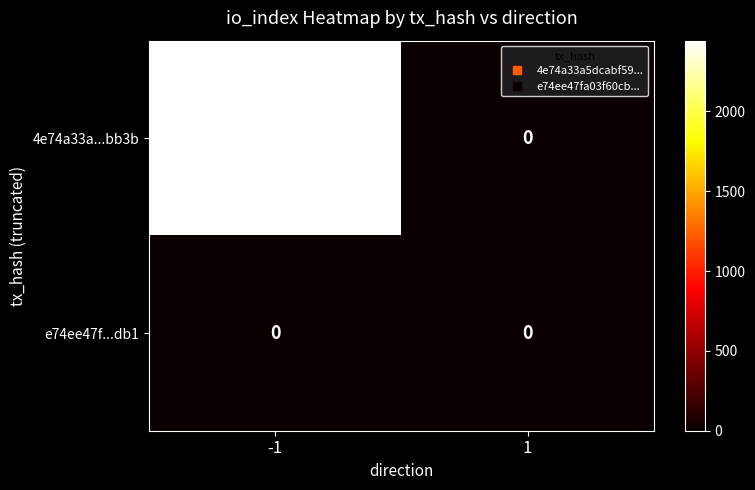

Rank the series by their maximum value, from lowest to highest.

e74ee47f...db1, 4e74a33a...bb3b